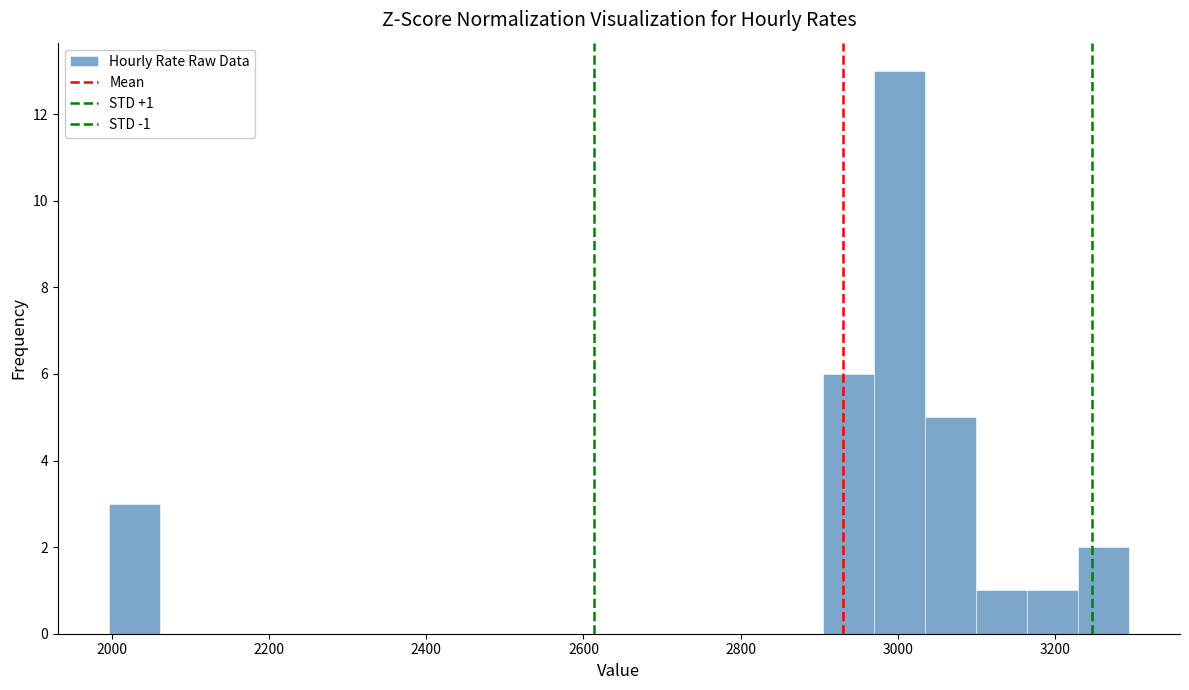

Around what value on the x-axis is the tallest bar? Give the approximate position of its centre, as read against the axis.

3000